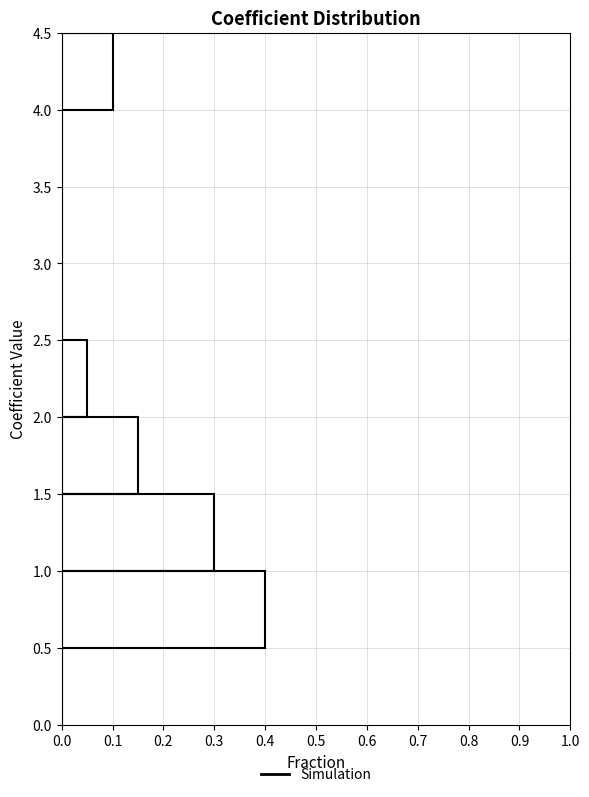

Reading bottom to top, transcribe this chart: for each bar, give the range it covers on the y-axis and its length. The values are not printed on the chart, so give them approximately, as read against the axis.

0.0 to 0.5: 0
0.5 to 1.0: 0.40
1.0 to 1.5: 0.30
1.5 to 2.0: 0.15
2.0 to 2.5: 0.05
2.5 to 3.0: 0
3.0 to 3.5: 0
3.5 to 4.0: 0
4.0 to 4.5: 0.10